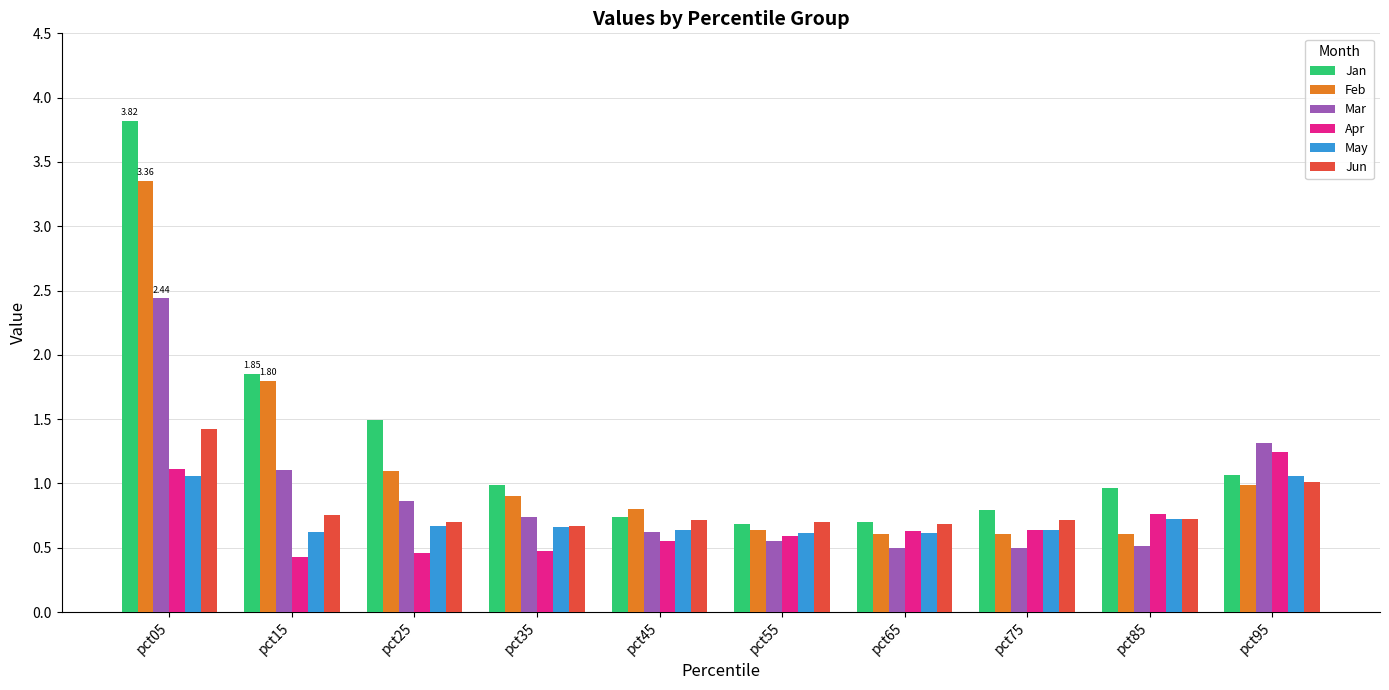

What is the total value across all series at pct95?

6.7